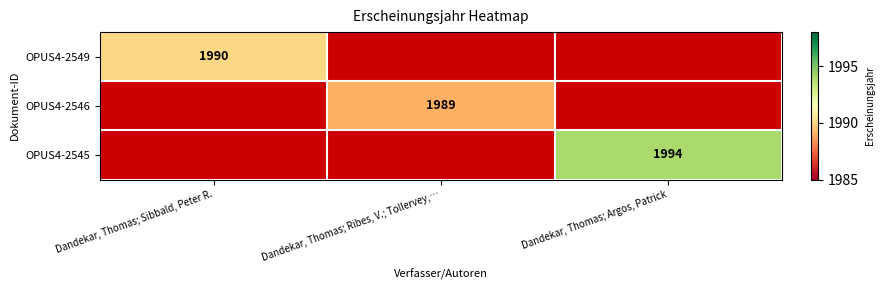

Between Dandekar, Thomas; Sibbald, Peter R. and Dandekar, Thomas; Argos, Patrick, which is larger?

Dandekar, Thomas; Argos, Patrick